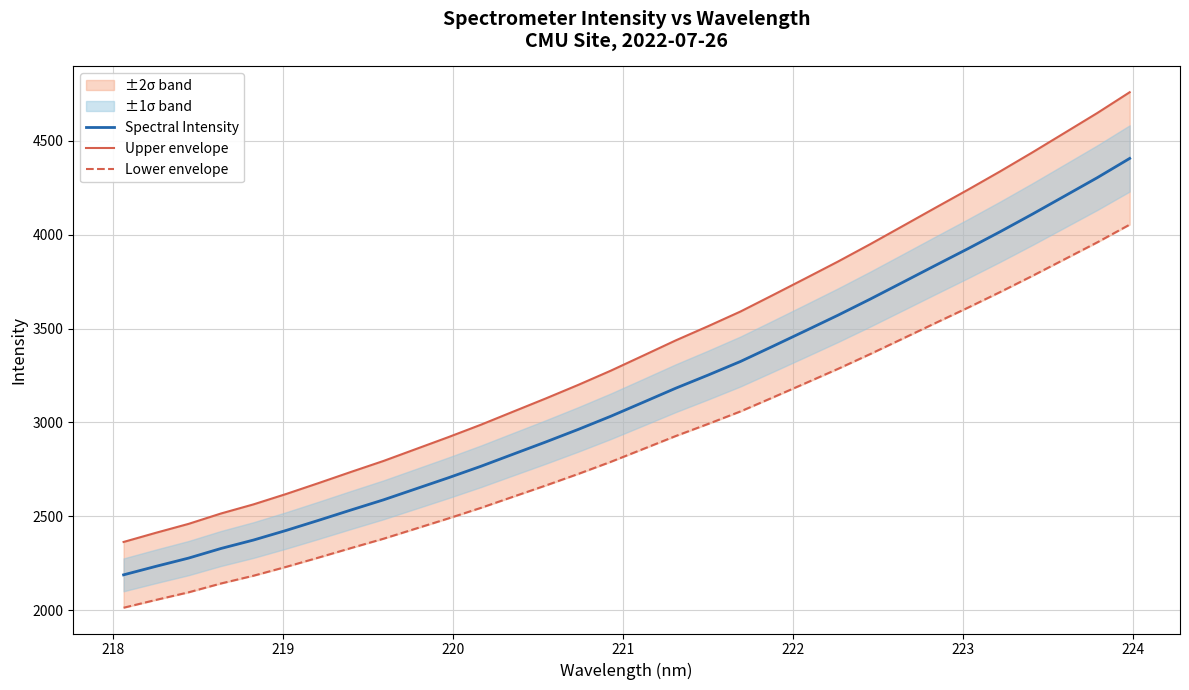

Which series has the largest range (max minus min)?

Upper envelope